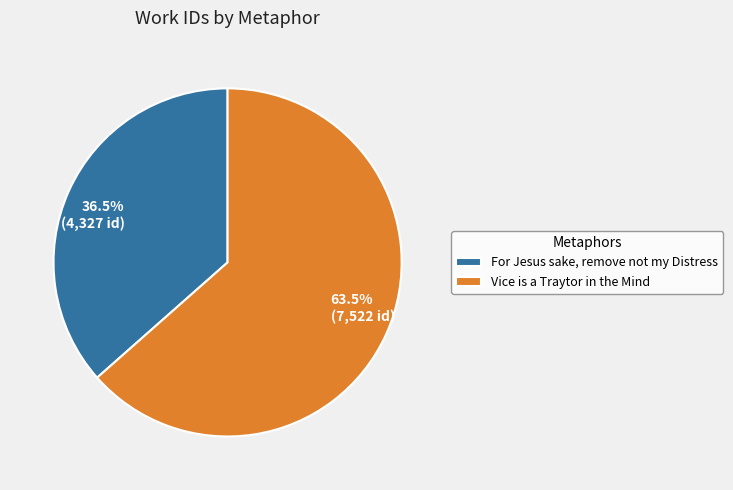

Which category has the biggest portion of the pie?

Vice is a Traytor in the Mind